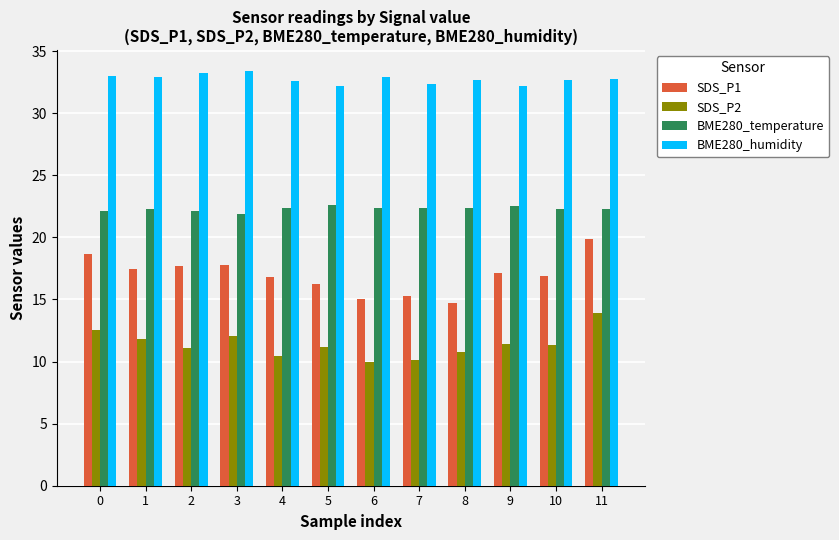

What is the smallest value displayed?

10.0